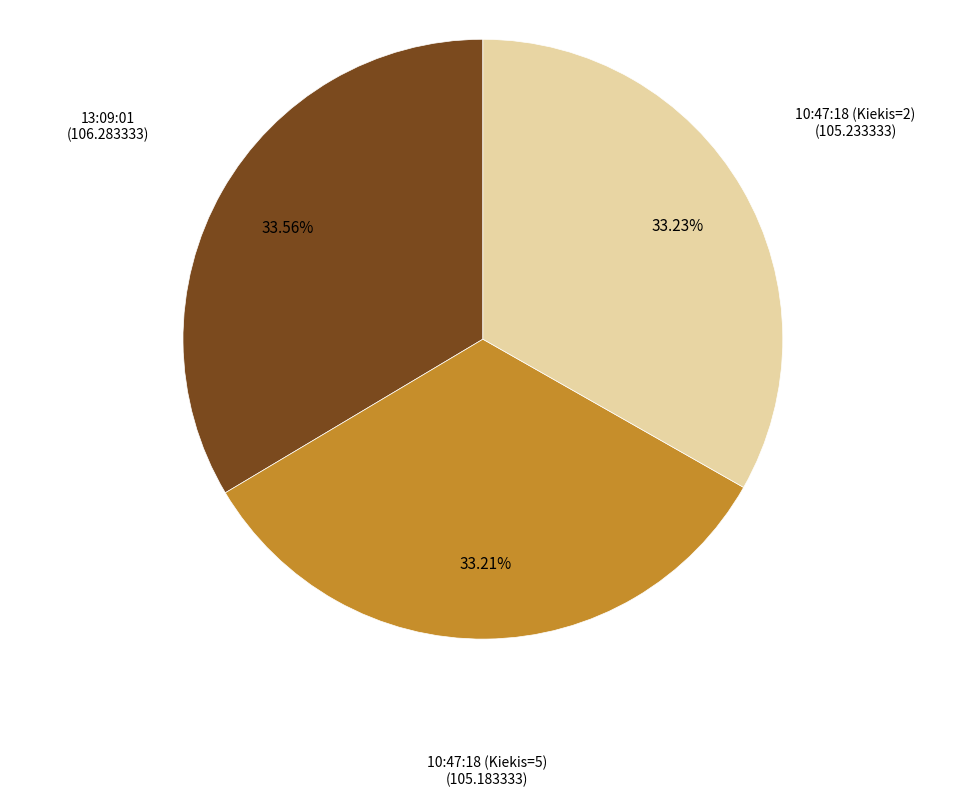

Does any single category account for the majority?

No